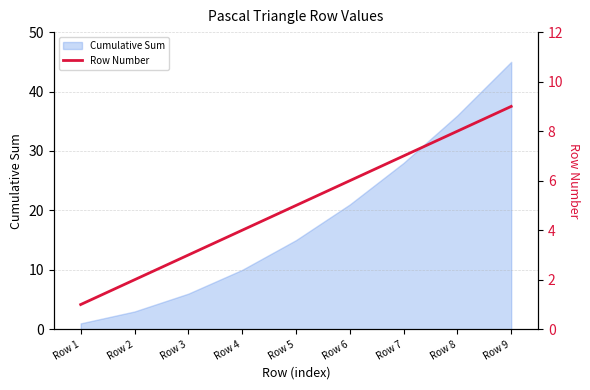

At which category does the chart reach its minimum across all series?

Row 1